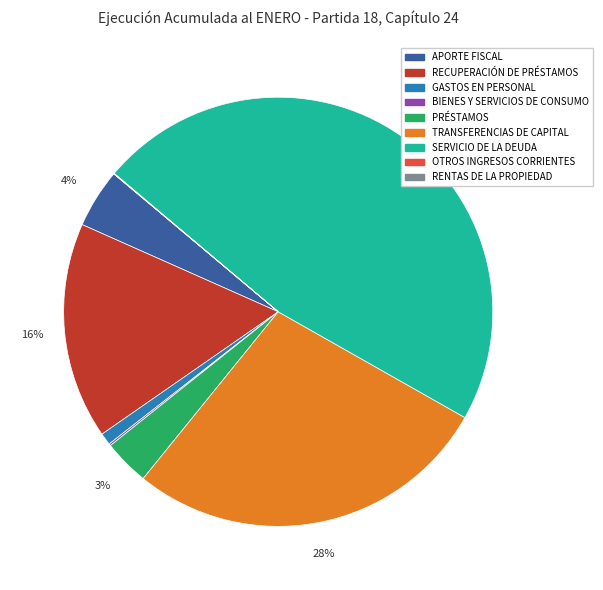

Is TRANSFERENCIAS DE CAPITAL the majority of the pie?

No